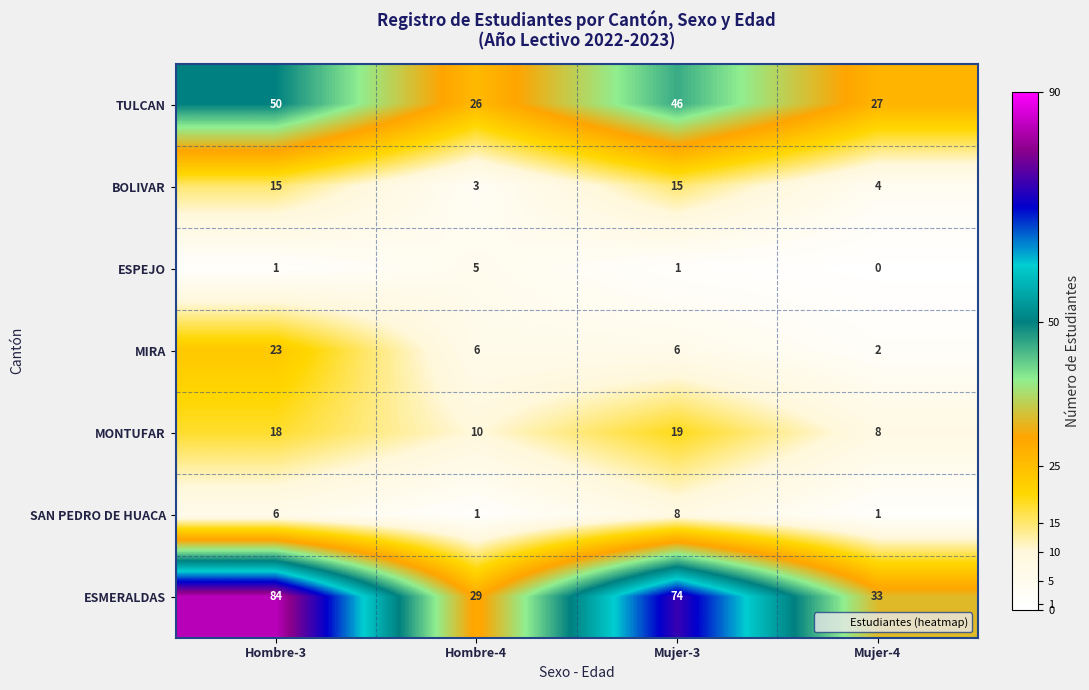

Is it true that ESPEJO equals 3 at Hombre-4?

False